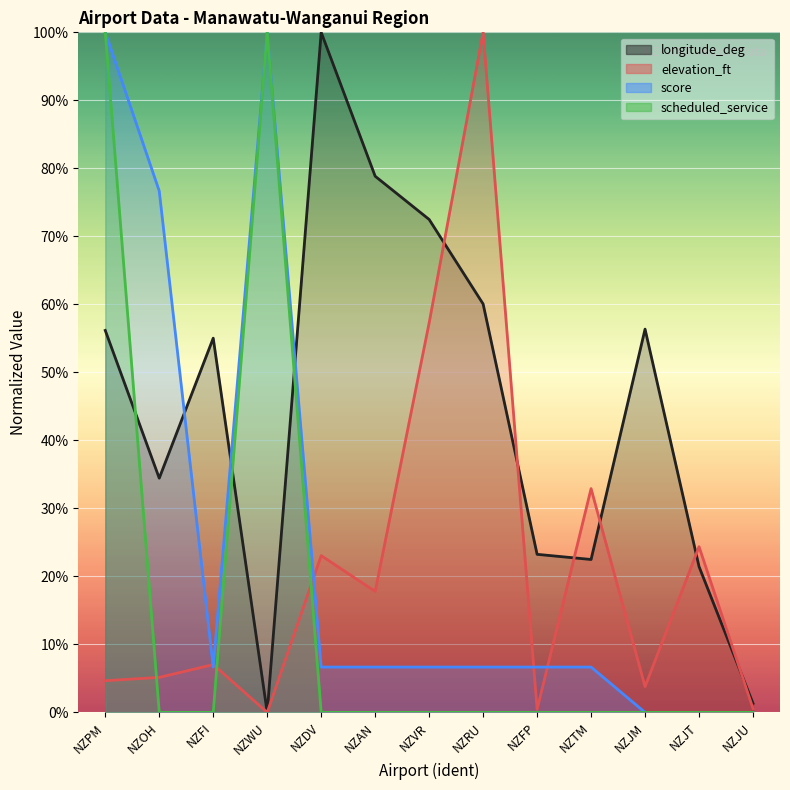

True or false: elevation_ft has more than 1 points higher than both neighbors.

True